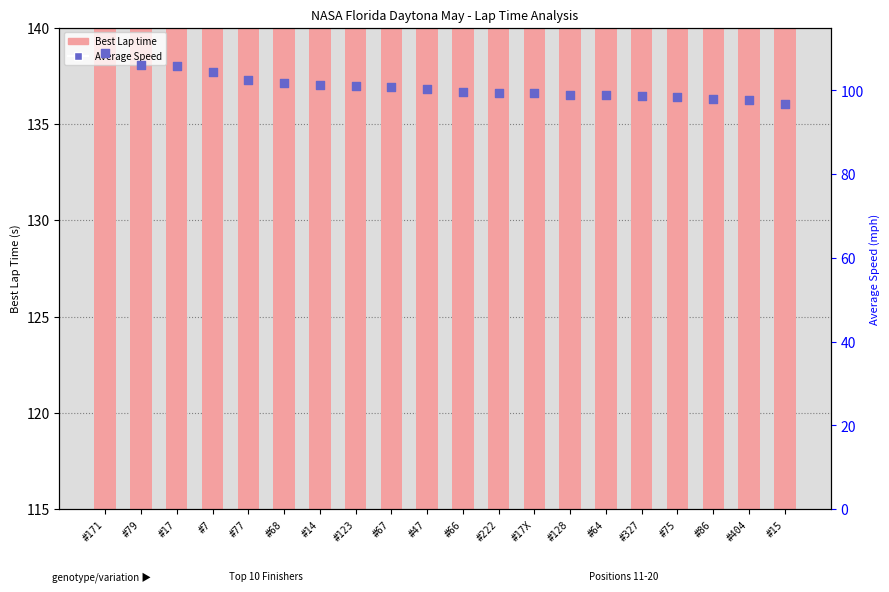

What are all the series names shown in the legend?

Best Lap time, Average Speed